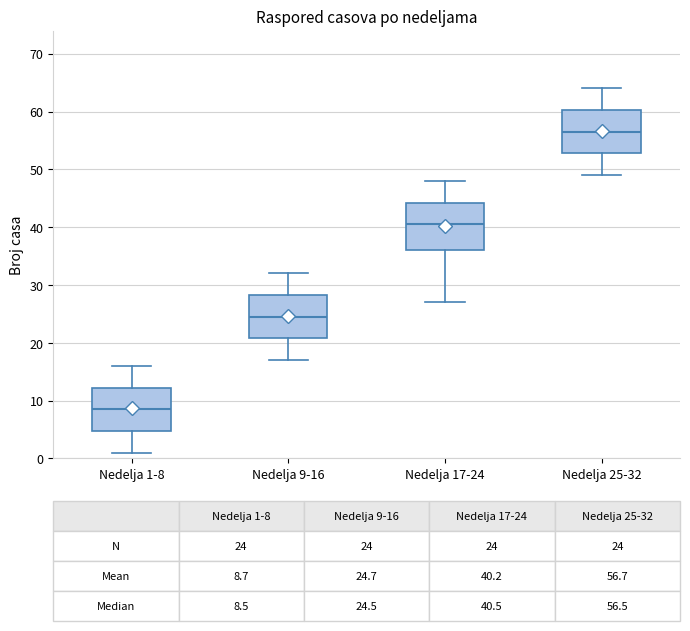

Which box's median line is the lowest?

Nedelja 1-8